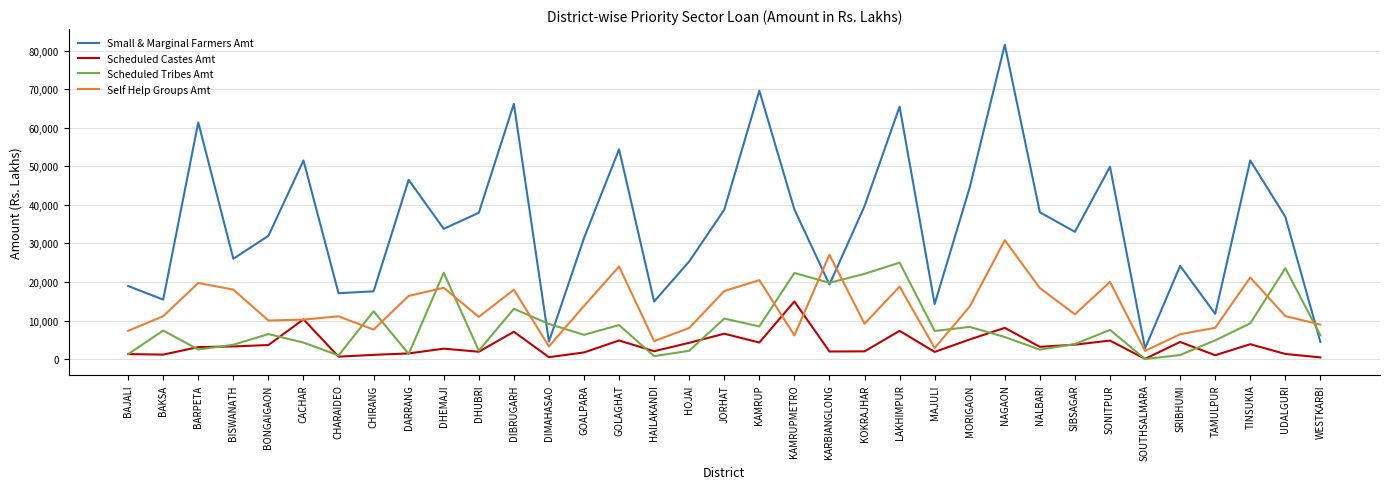

Where does the Scheduled Tribes Amt series first go above 6499?

BAKSA